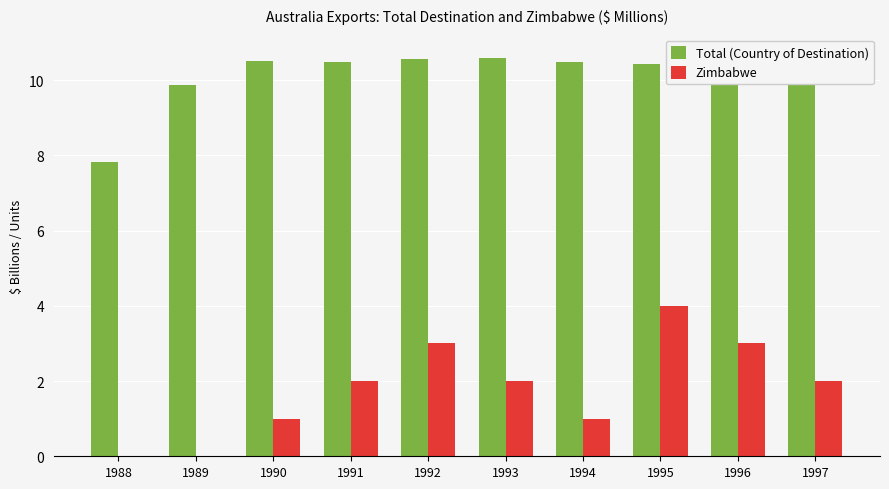

At which label does Zimbabwe first exceed 2?

1992